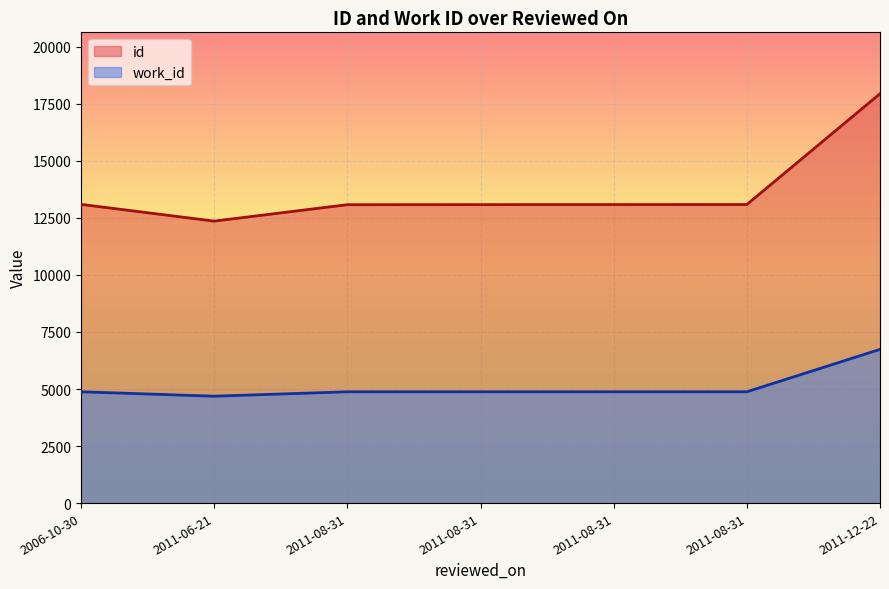

Rank the series at 2011-12-22 from highest to lowest value.

id, work_id